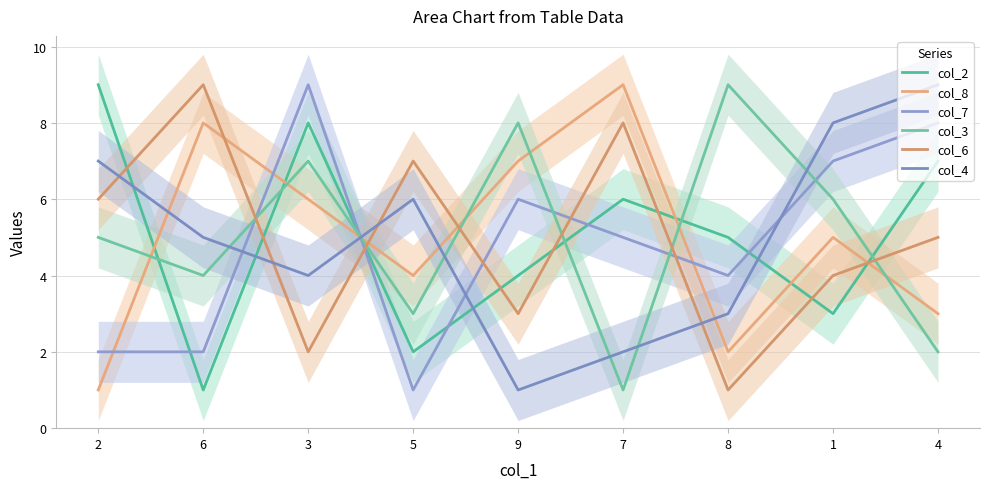

What is the difference between the maximum and minimum values in the col_7 series?

8